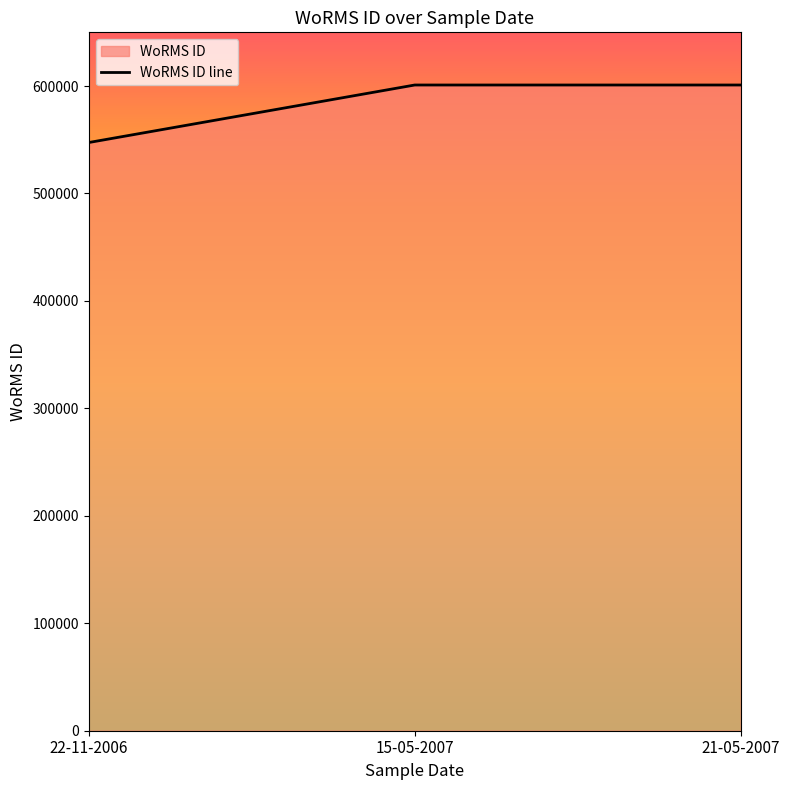

What is the value of the 3rd point from the left?

600979